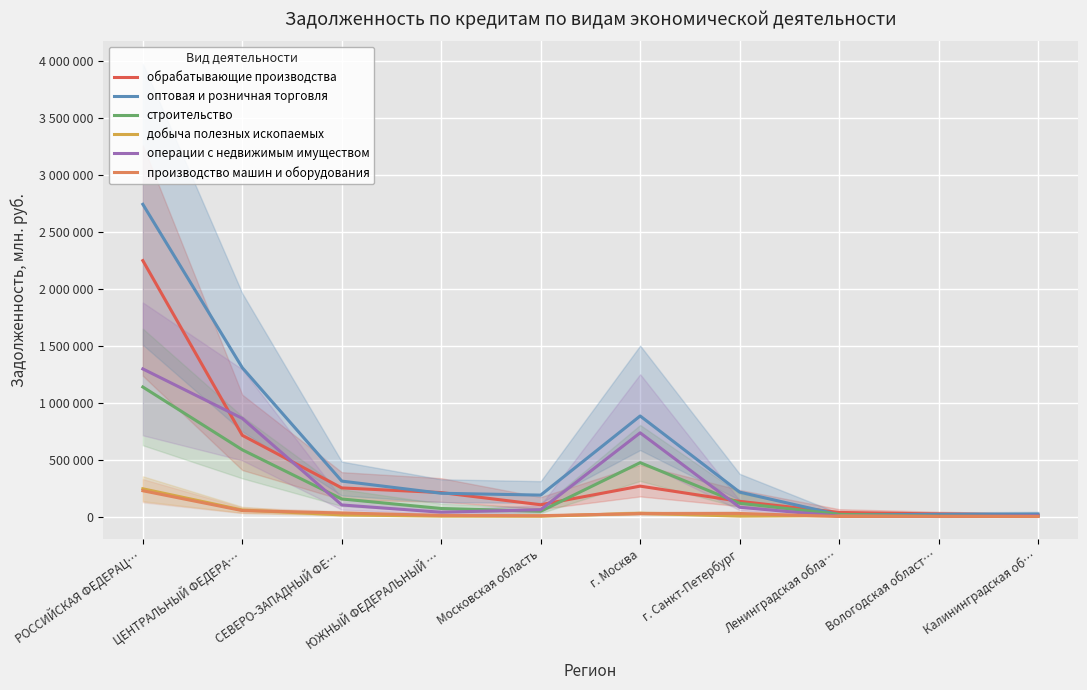

Which has a higher value, ЮЖНЫЙ ФЕДЕРАЛЬНЫЙ … or г. Санкт-Петербург?

ЮЖНЫЙ ФЕДЕРАЛЬНЫЙ …